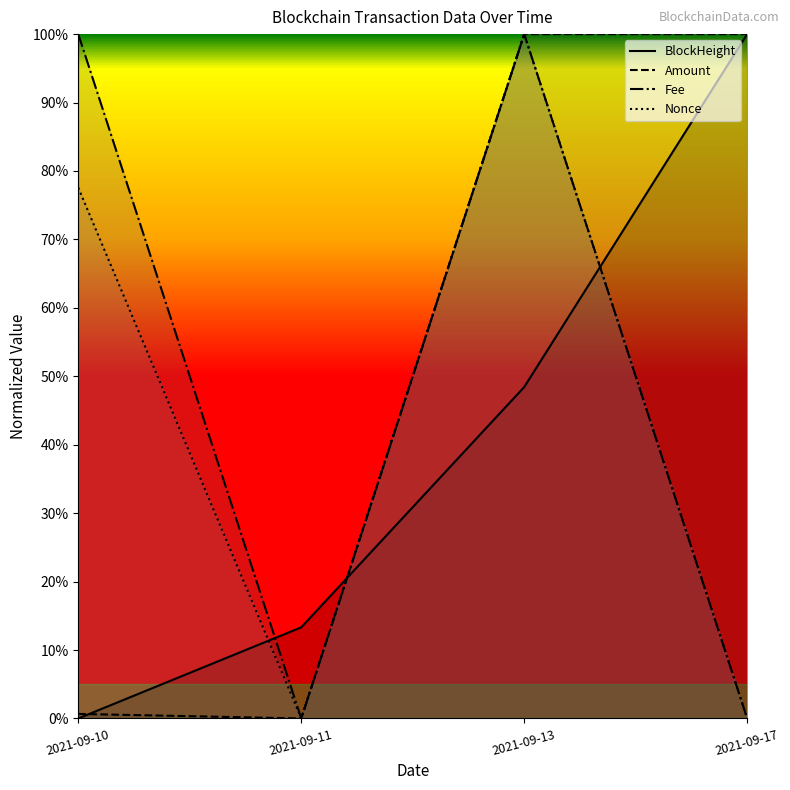

Which series has the widest spread of values?

BlockHeight